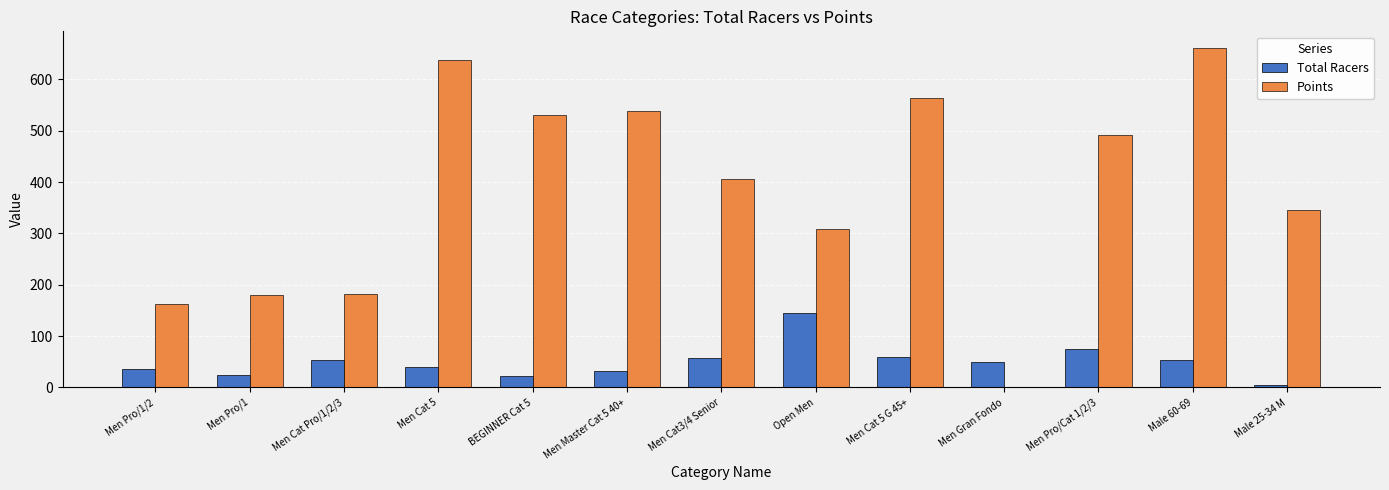

The value of Total Racers at Men Cat 5 is 68.9. True or false?

False